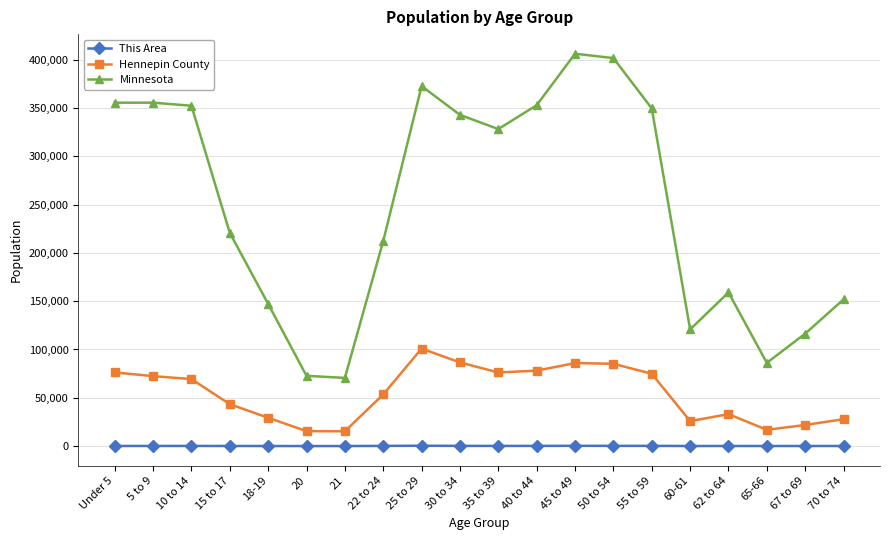

True or false: Minnesota has a value of 355536 at 5 to 9.

True